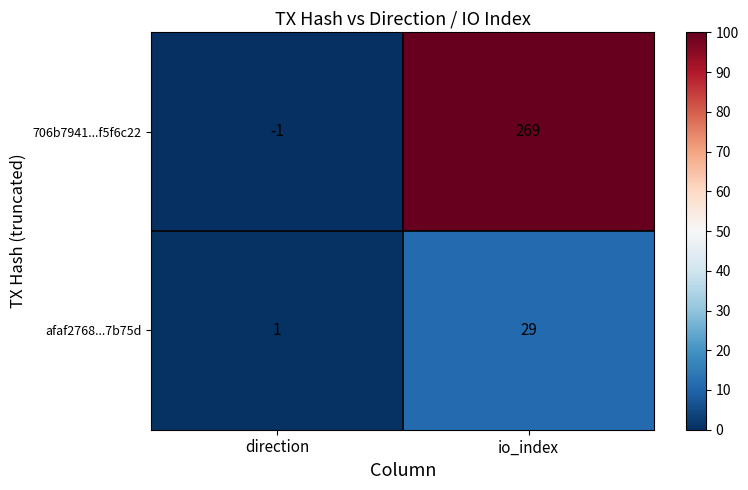

How many series are shown in this chart?

2